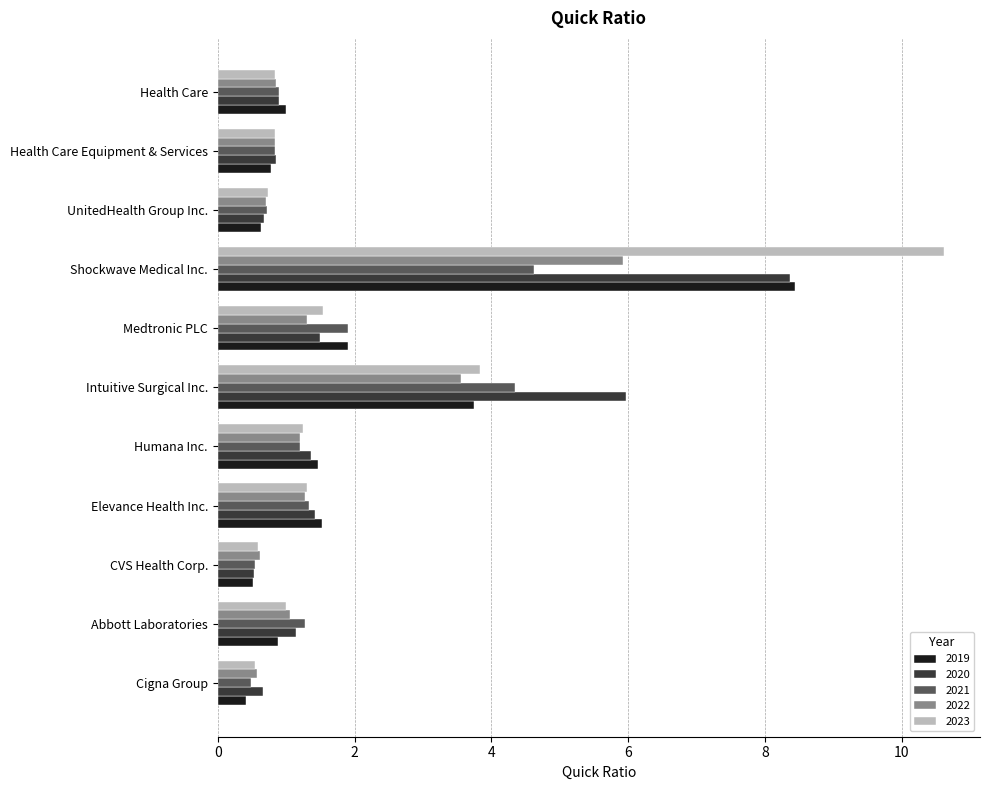

Which series has the largest range (max minus min)?

2023